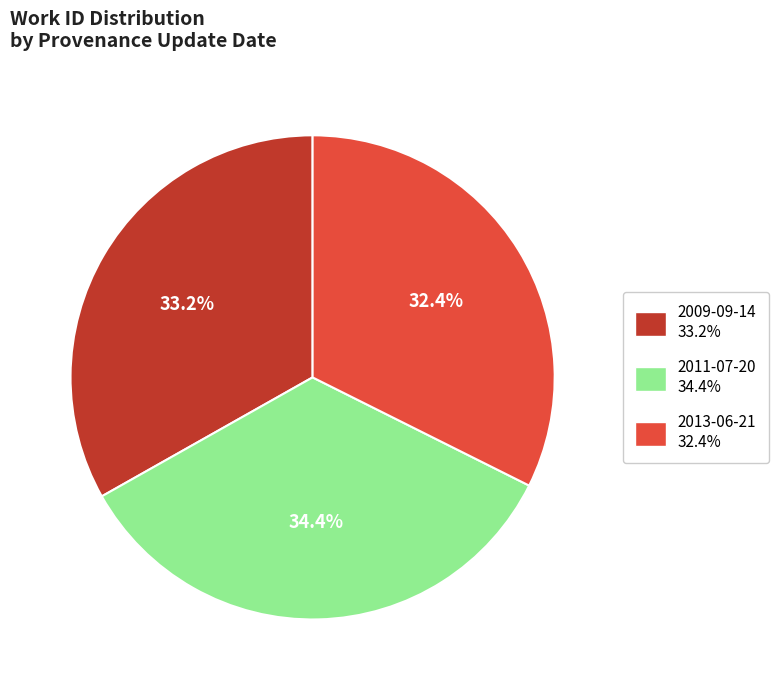

To the nearest percent, what is the combined percentage of 2009-09-14 and 2013-06-21?

66%